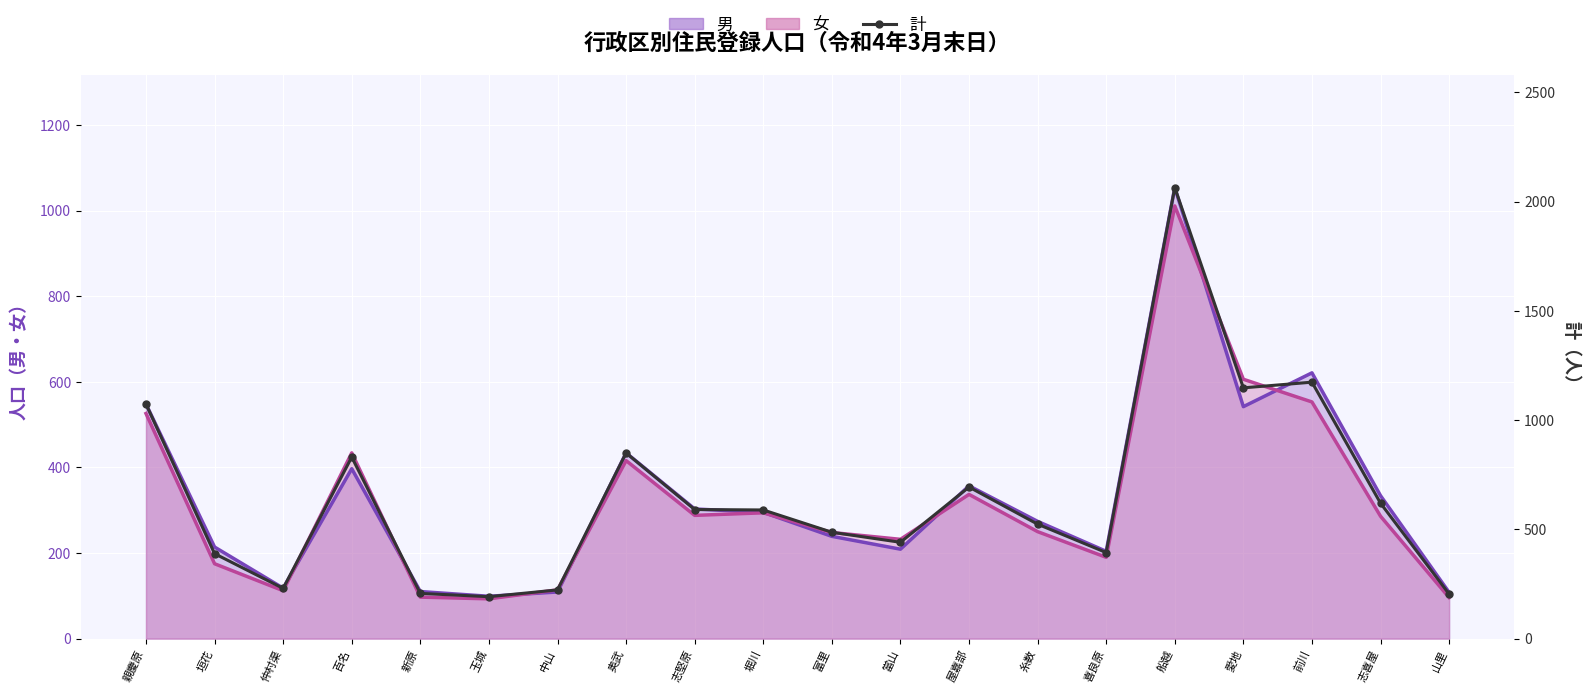

Reading left to right, what are all the values shown in this chart?

親慶原=1074	垣花=389	仲村渠=230	百名=831	新原=207	玉城=192	中山=223	奥武=850	志堅原=591	堀川=589	富里=487	當山=441	屋嘉部=694	糸数=524	喜良原=394	船越=2065	愛地=1148	前川=1174	志喜屋=620	山里=204